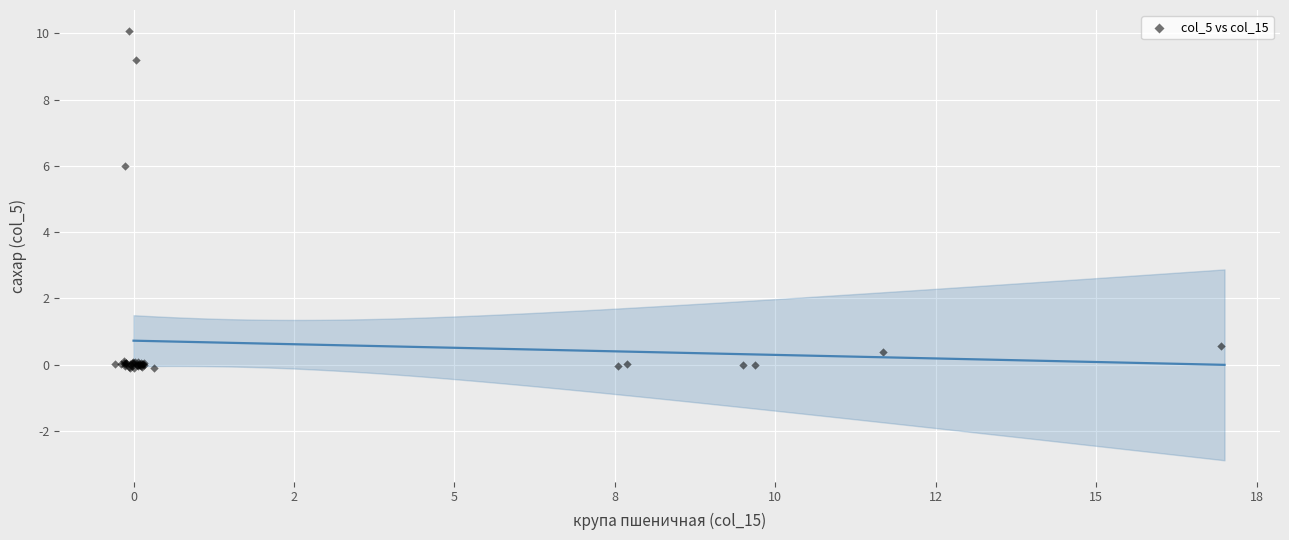

What Y value in the scatter plot is closest to 4?

6.0